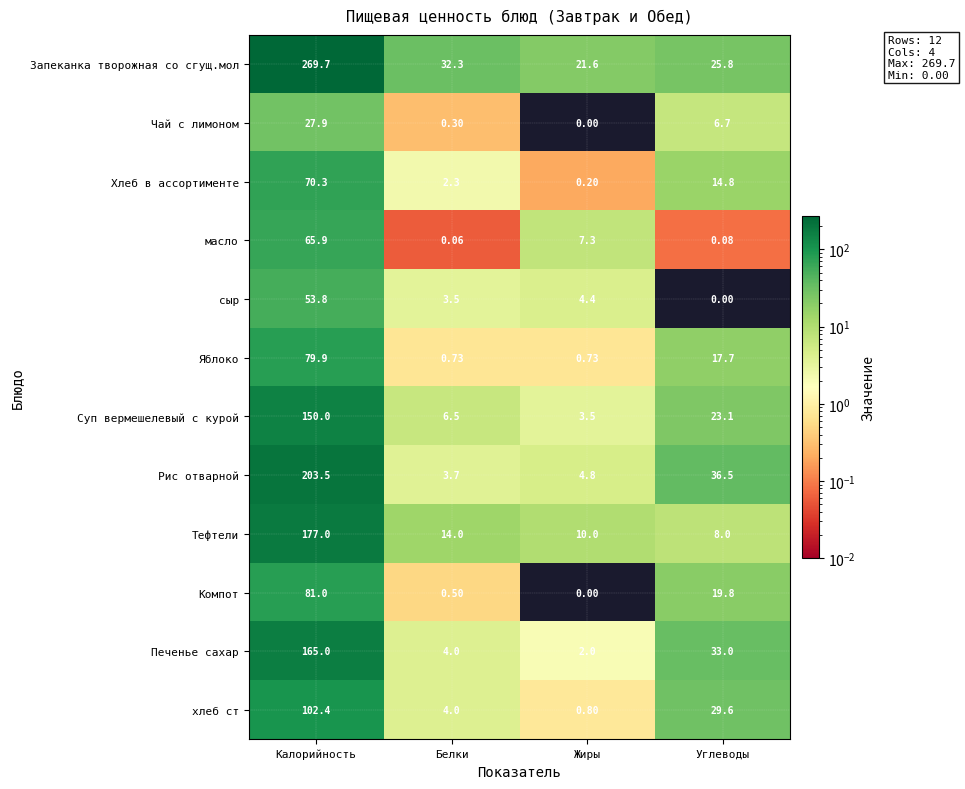

How many values in the хлеб ст series exceed 29?

2